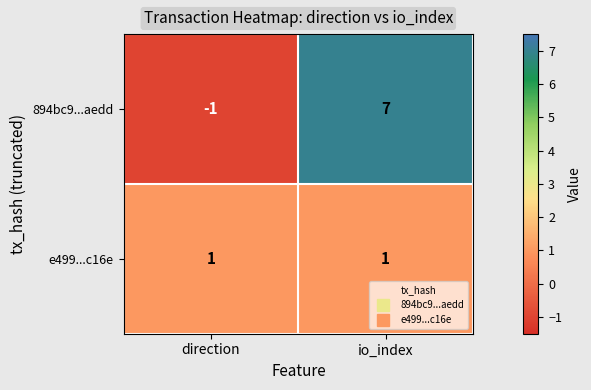

Which series has the largest range (max minus min)?

894bc9...aedd